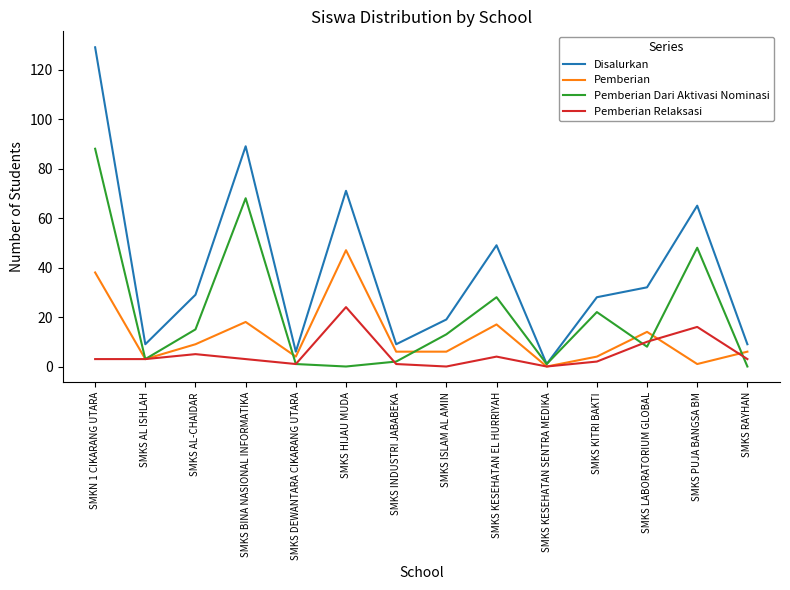

At which category is the sum across all series the highest?

SMKN 1 CIKARANG UTARA